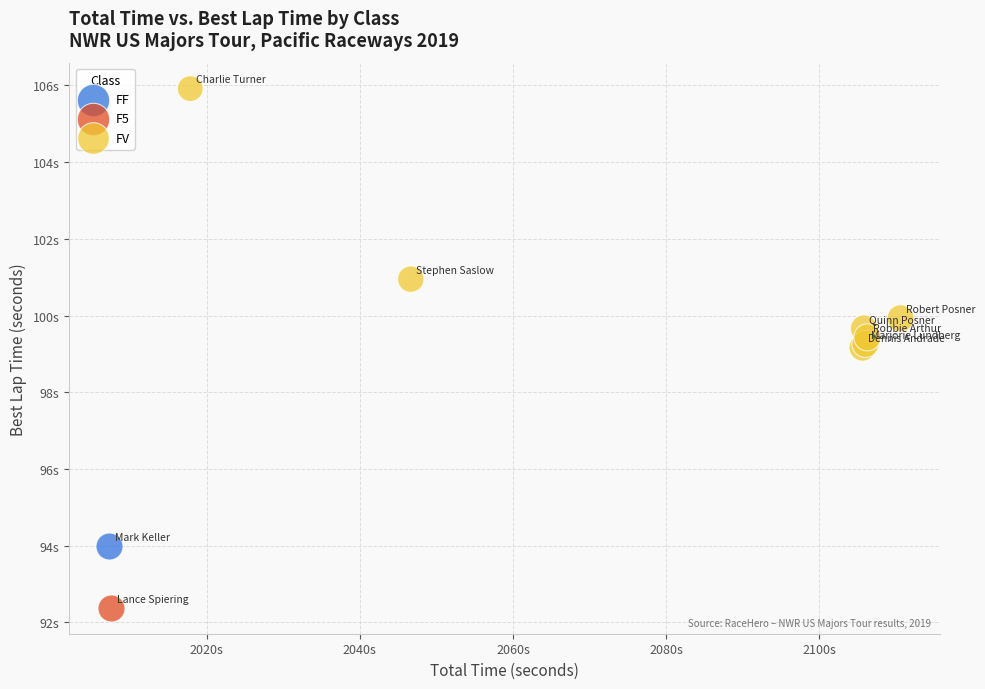

What are all the series names shown in the legend?

FF, F5, FV